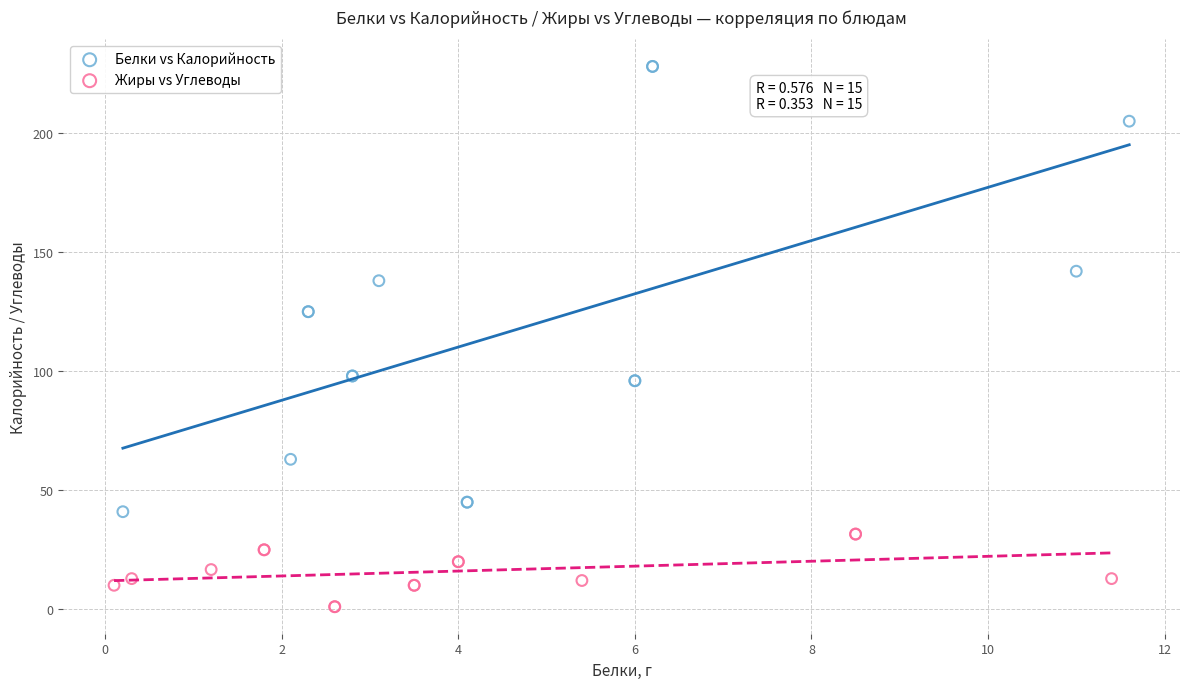

Which series has the largest Y range (max minus min)?

Белки vs Калорийность